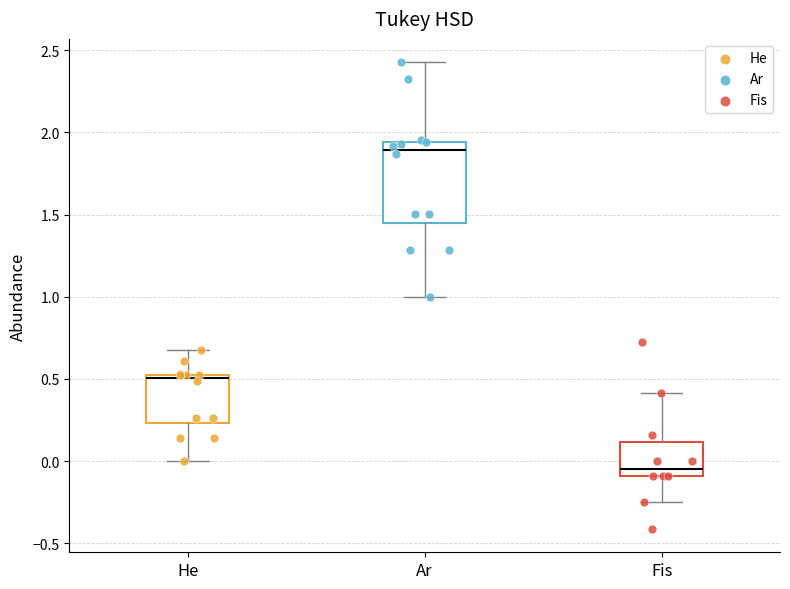

Reading left to right, transcribe this box plot: for each box, give where its median line is, the range the box spans, and where its two whiskers end, as read against the y-axis. The values are not printed on the chart, so give them approximately, as read against the axis.

He: median 0.50, box 0.25 to 0.55, whiskers 0.00 to 0.70
Ar: median 1.90, box 1.45 to 1.95, whiskers 1.00 to 2.45
Fis: median -0.05, box -0.10 to 0.10, whiskers -0.25 to 0.40